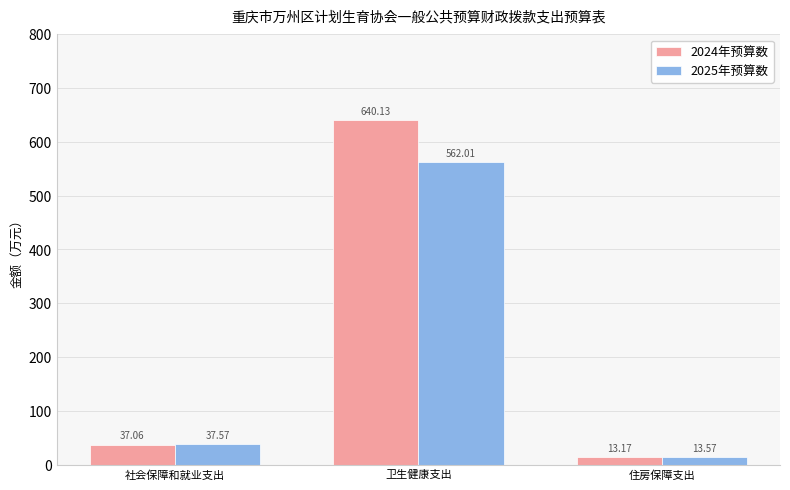

Where is 2025年预算数 nearest to the value 287?

社会保障和就业支出